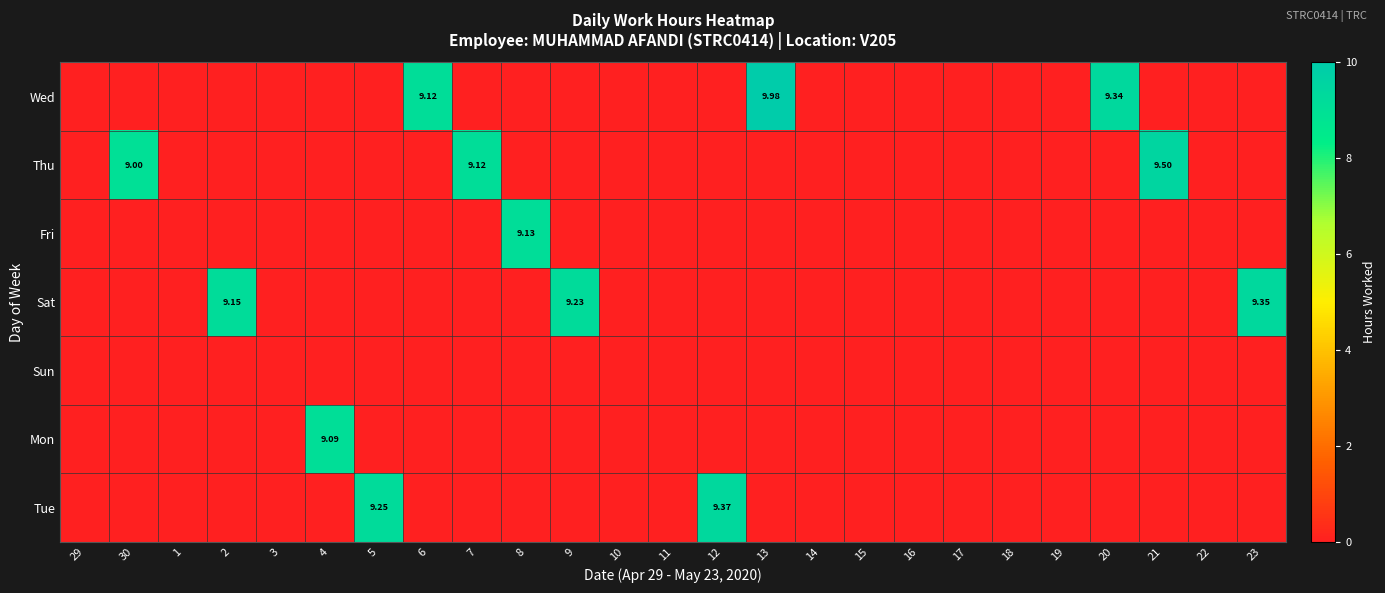

What is the difference between the maximum and minimum values in the Mon series?

9.1